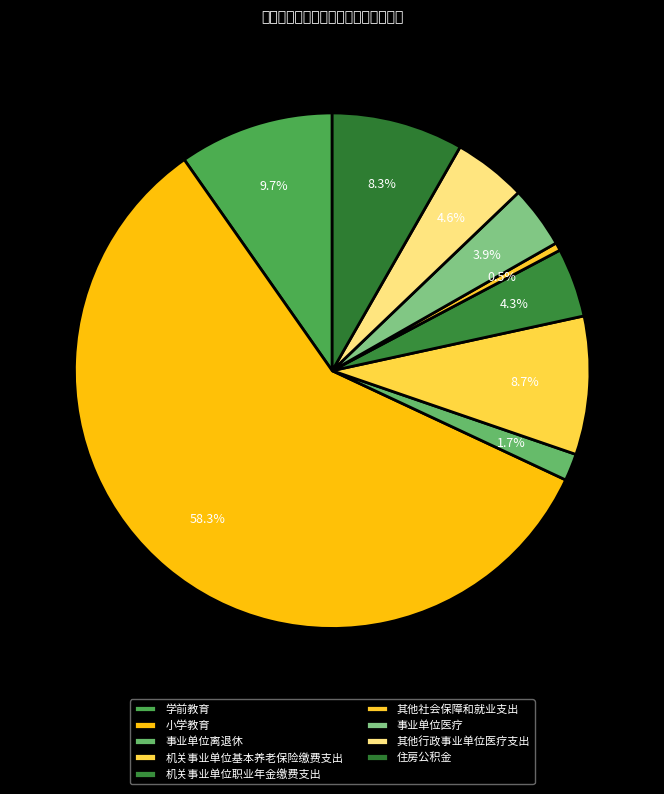

How much of the chart is everything except 小学教育?

41.7%